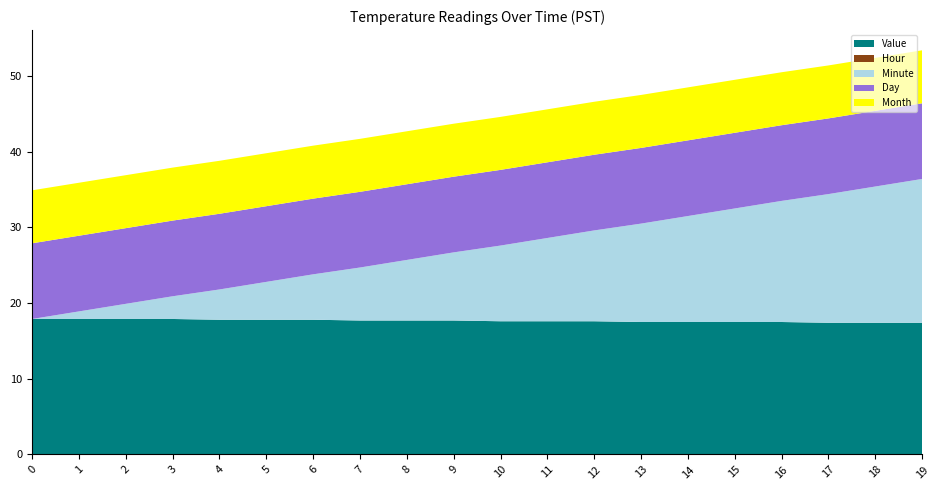

Reading left to right, what are all the values shown in this chart?

Value: 0=17.9	1=17.9	2=17.9	3=17.9	4=17.8	5=17.8	6=17.8	7=17.7	8=17.7	9=17.7	10=17.6	11=17.6	12=17.6	13=17.5	14=17.5	15=17.5	16=17.5	17=17.4	18=17.4	19=17.4
Hour: 0=0.0	1=0.0	2=0.0	3=0.0	4=0.0	5=0.0	6=0.0	7=0.0	8=0.0	9=0.0	10=0.0	11=0.0	12=0.0	13=0.0	14=0.0	15=0.0	16=0.0	17=0.0	18=0.0	19=0.0
Minute: 0=0.0	1=1.0	2=2.0	3=3.0	4=4.0	5=5.0	6=6.0	7=7.0	8=8.0	9=9.0	10=10.0	11=11.0	12=12.0	13=13.0	14=14.0	15=15.0	16=16.0	17=17.0	18=18.0	19=19.0
Day: 0=10.0	1=10.0	2=10.0	3=10.0	4=10.0	5=10.0	6=10.0	7=10.0	8=10.0	9=10.0	10=10.0	11=10.0	12=10.0	13=10.0	14=10.0	15=10.0	16=10.0	17=10.0	18=10.0	19=10.0
Month: 0=7.0	1=7.0	2=7.0	3=7.0	4=7.0	5=7.0	6=7.0	7=7.0	8=7.0	9=7.0	10=7.0	11=7.0	12=7.0	13=7.0	14=7.0	15=7.0	16=7.0	17=7.0	18=7.0	19=7.0